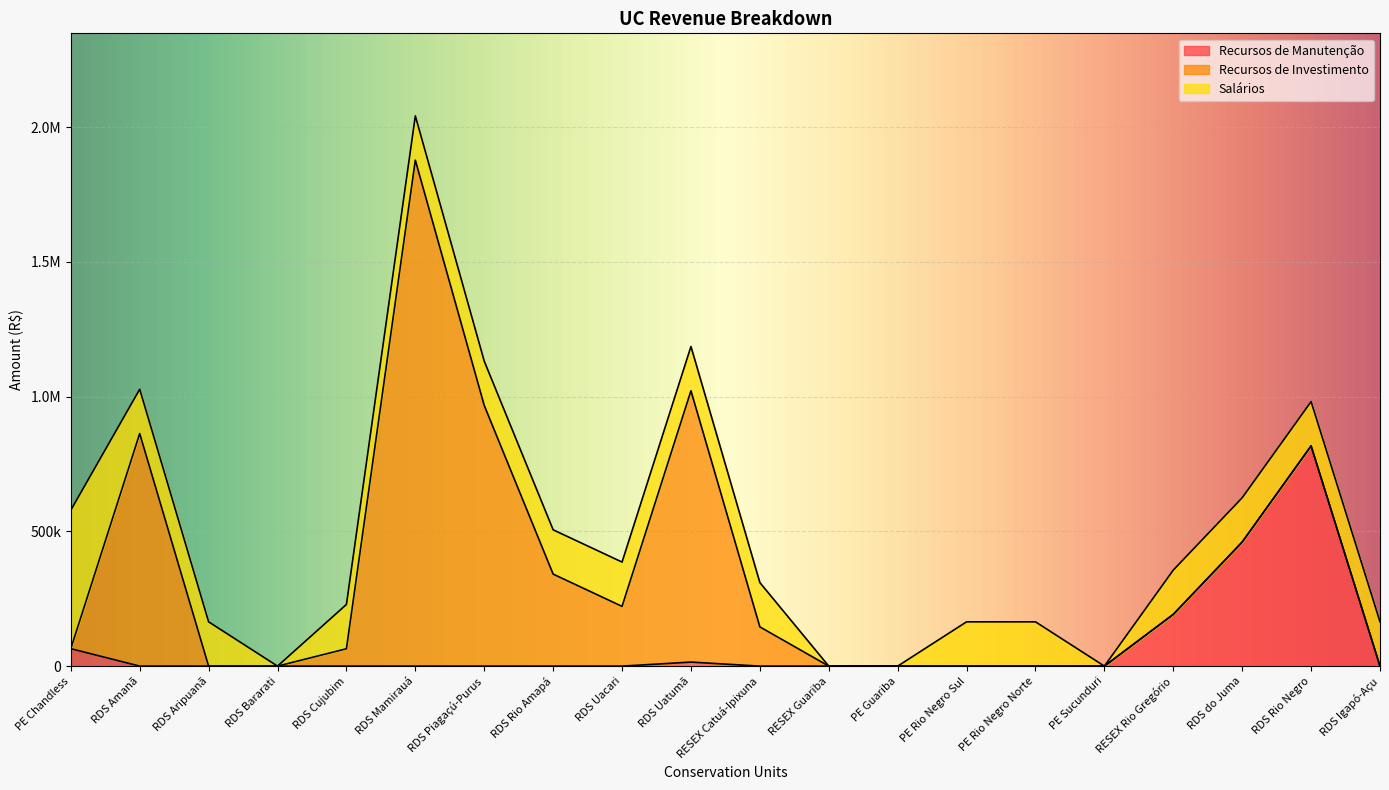

Is it true that Recursos de Investimento equals -798965.9 at RDS Igapó-Açu?

False